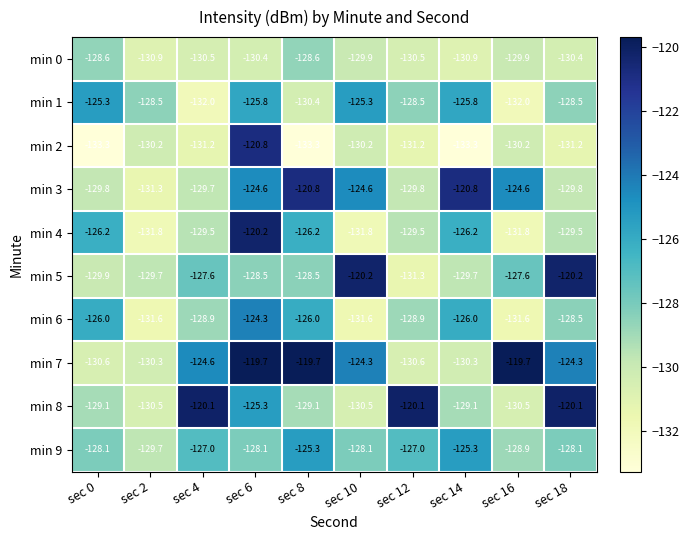

At how many categories does at least one series exceed -128?

9